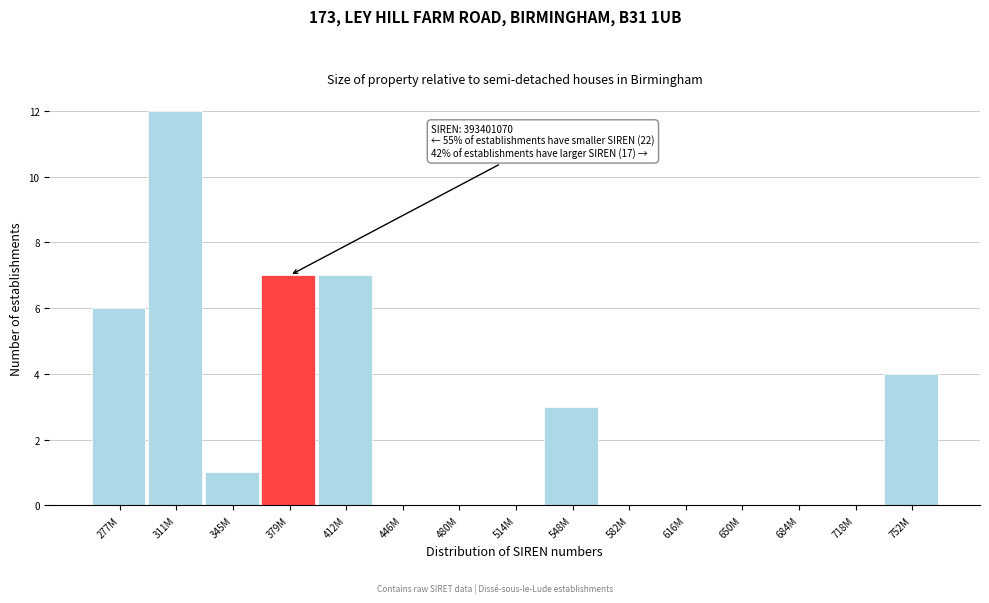

Reading left to right, transcribe all the data shown in this chart.

277M=6	311M=12	345M=1	379M=7	412M=7	446M=0	480M=0	514M=0	548M=3	582M=0	616M=0	650M=0	684M=0	718M=0	752M=4